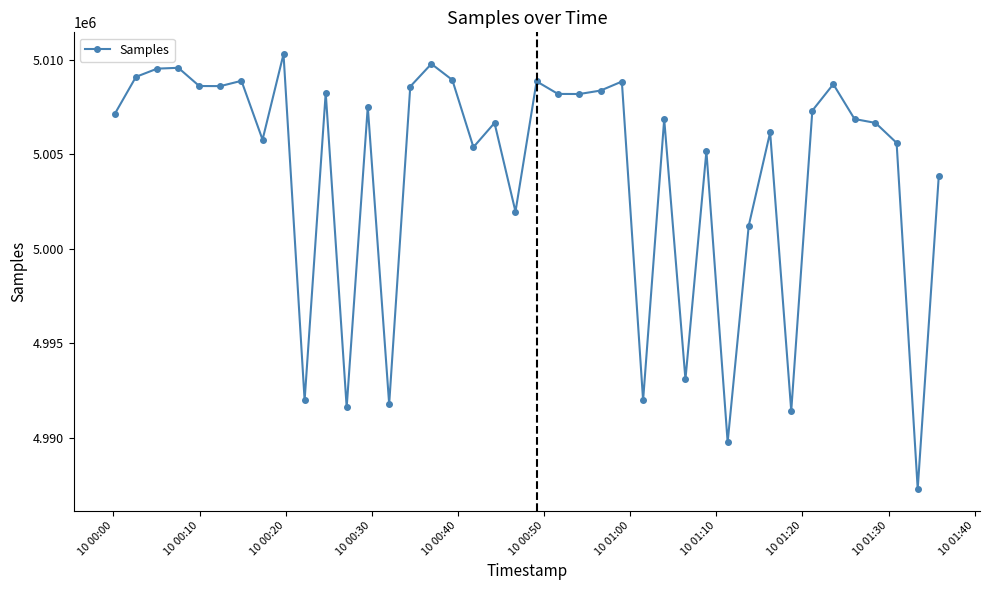

Does the chart have visible grid lines?

No